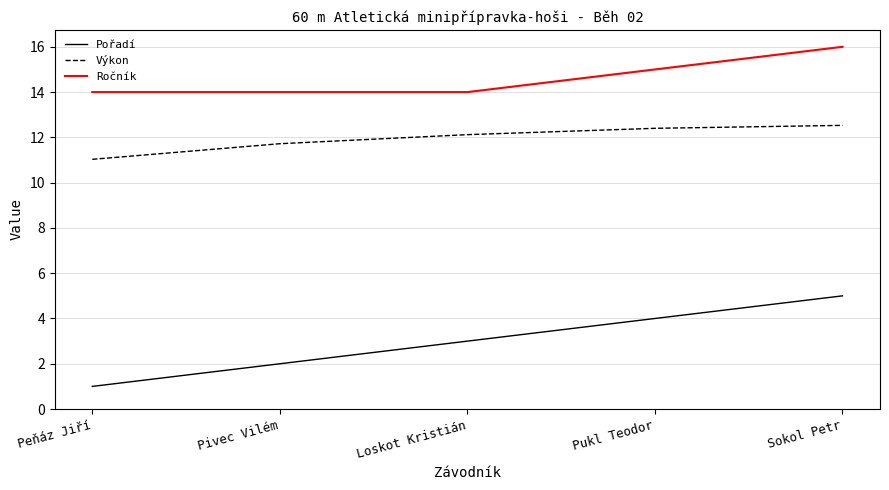

What is the difference between the highest and lowest values at Sokol Petr?

11.0